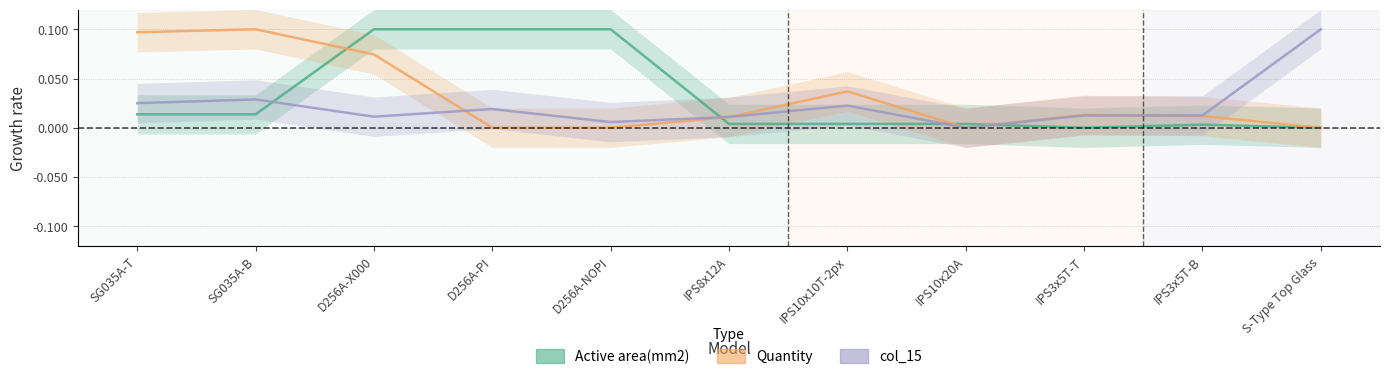

Reading right to left, what are all the values shown in this chart?

Active area(mm2): S-Type Top Glass=0.0	IPS3x5T-B=0.0	IPS3x5T-T=0.0	IPS10x20A=0.0	IPS10x10T-2px=0.0	IPS8x12A=0.0	D256A-NOPI=0.1	D256A-PI=0.1	D256A-X000=0.1	SG035A-B=0.0	SG035A-T=0.0
Quantity: S-Type Top Glass=0.0	IPS3x5T-B=0.0	IPS3x5T-T=0.0	IPS10x20A=0.0	IPS10x10T-2px=0.0	IPS8x12A=0.0	D256A-NOPI=0.0	D256A-PI=0.0	D256A-X000=0.1	SG035A-B=0.1	SG035A-T=0.1
col_15: S-Type Top Glass=0.1	IPS3x5T-B=0.0	IPS3x5T-T=0.0	IPS10x20A=0.0	IPS10x10T-2px=0.0	IPS8x12A=0.0	D256A-NOPI=0.0	D256A-PI=0.0	D256A-X000=0.0	SG035A-B=0.0	SG035A-T=0.0